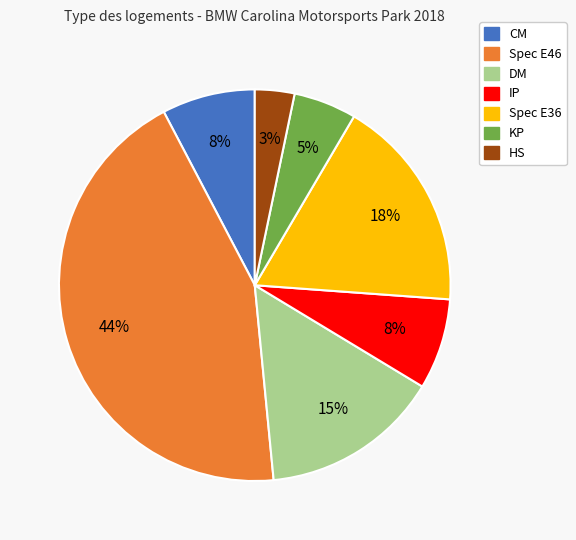

How many segments does this pie chart have?

7